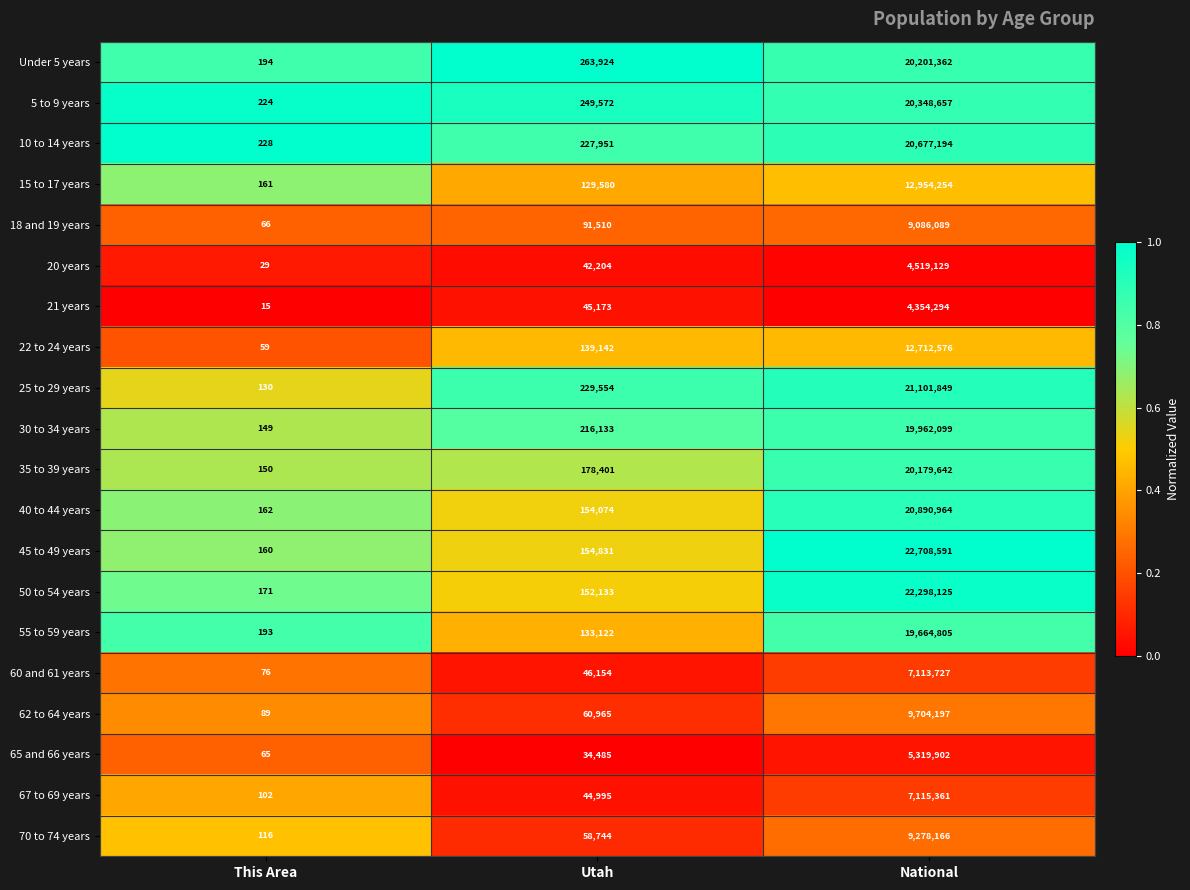

What is the total value across all series at Utah?

2652647